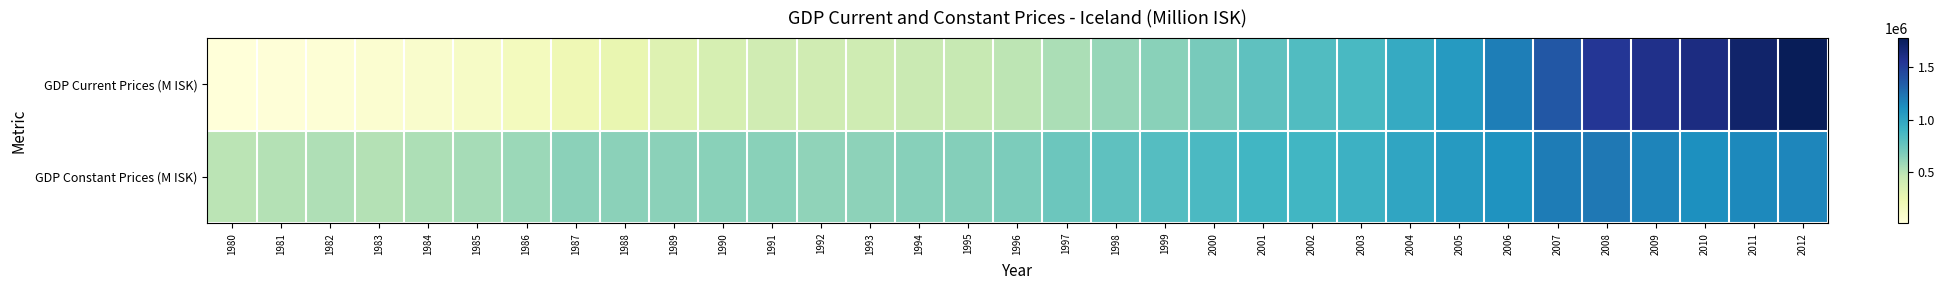

What is the minimum value shown in the chart?

15982